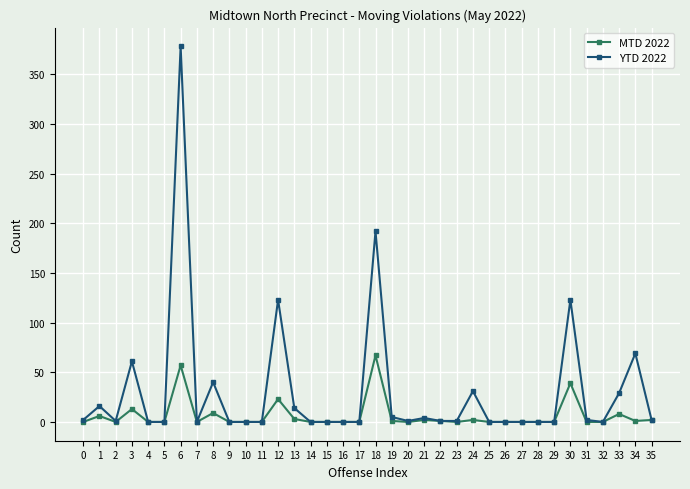

How many distinct data groups are displayed?

2